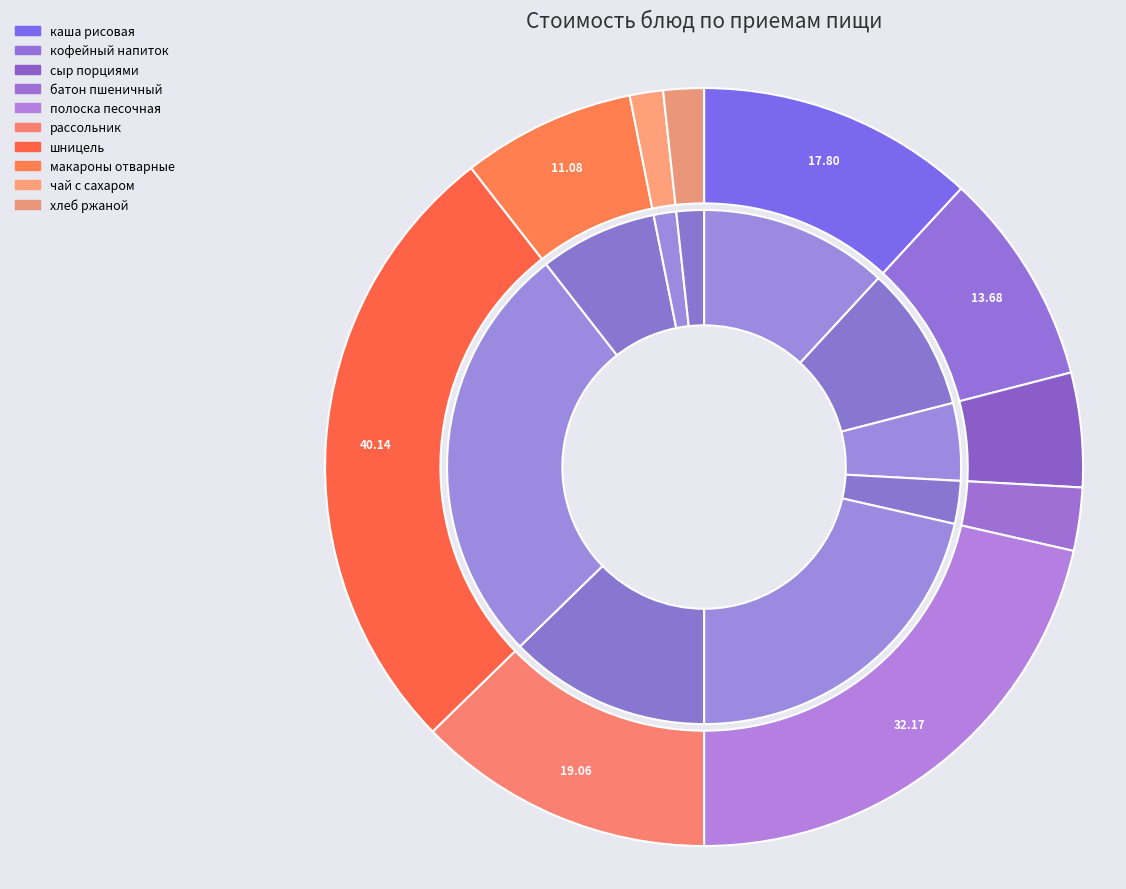

Between батон нарезной пшеничный and сыр порциями, which is larger?

сыр порциями